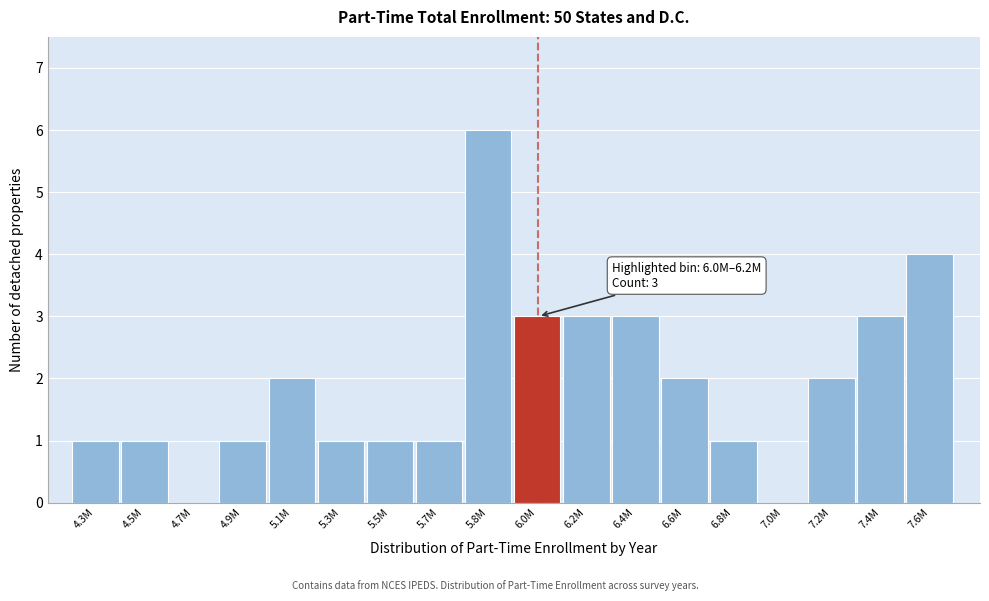

Reading left to right, what are all the values shown in this chart?

4.3M=1	4.5M=1	4.7M=0	4.9M=1	5.1M=2	5.3M=1	5.5M=1	5.7M=1	5.8M=6	6.0M=3	6.2M=3	6.4M=3	6.6M=2	6.8M=1	7.0M=0	7.2M=2	7.4M=3	7.6M=4